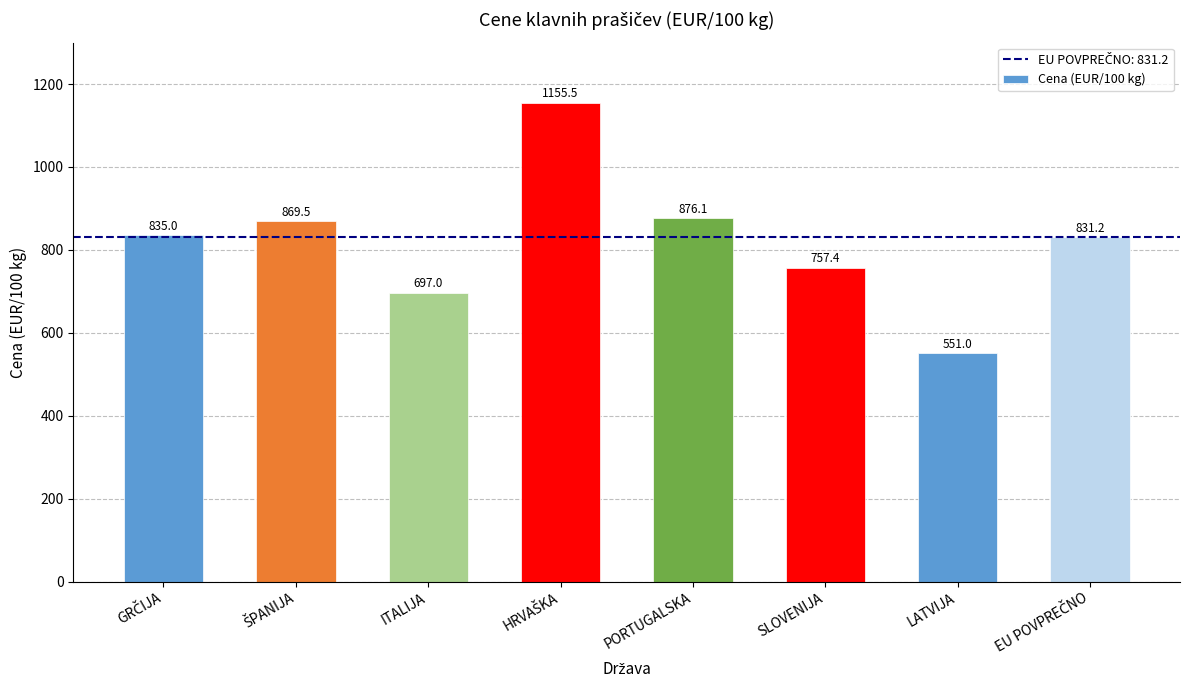

What is the value of the 4th bar from the left?

1155.5